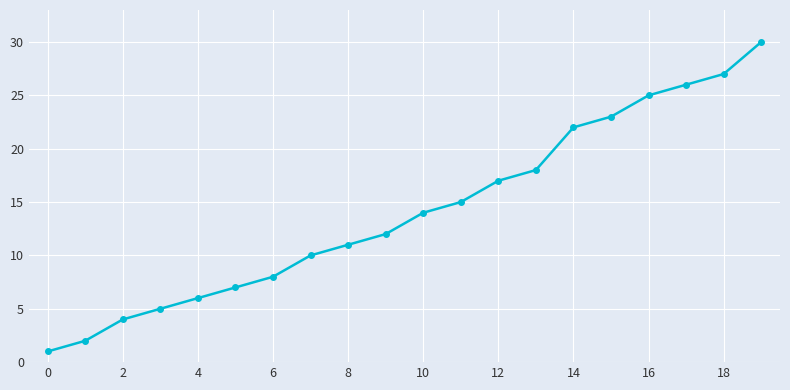

What is the maximum value shown in the chart?

30